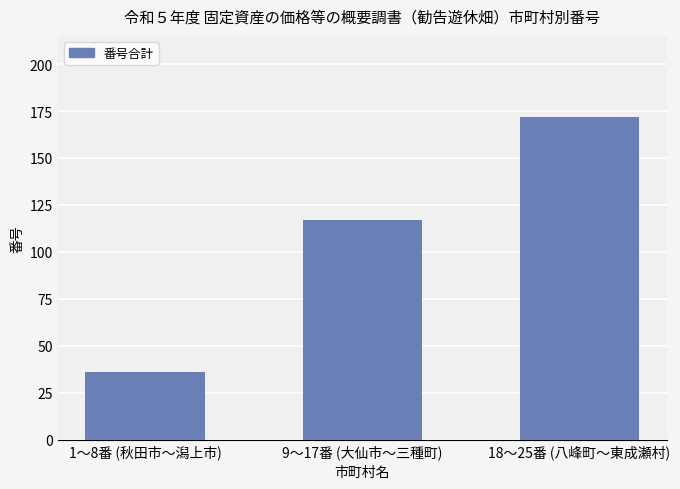

Reading left to right, what are all the values shown in this chart?

1〜8番 (秋田市〜潟上市)=36	9〜17番 (大仙市〜三種町)=117	18〜25番 (八峰町〜東成瀬村)=172